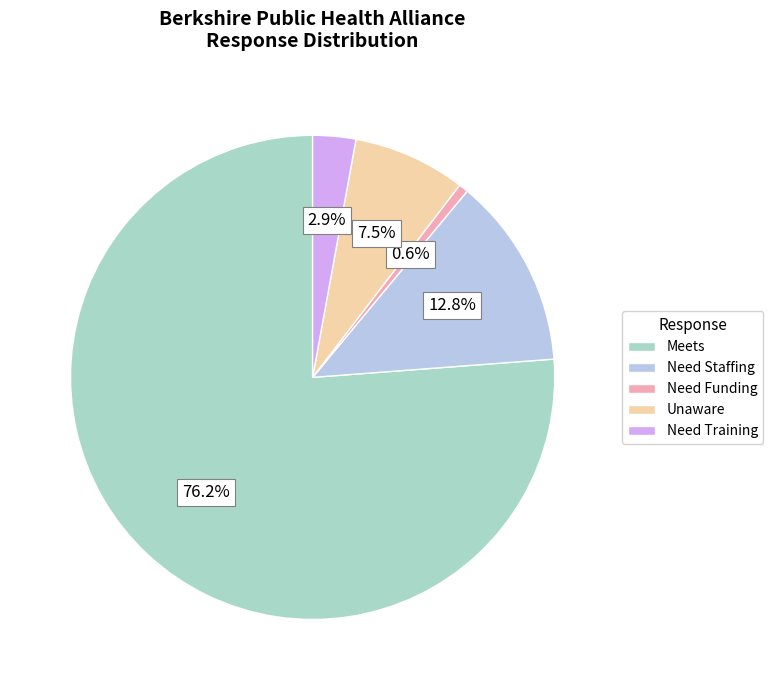

How many segments does this pie chart have?

5